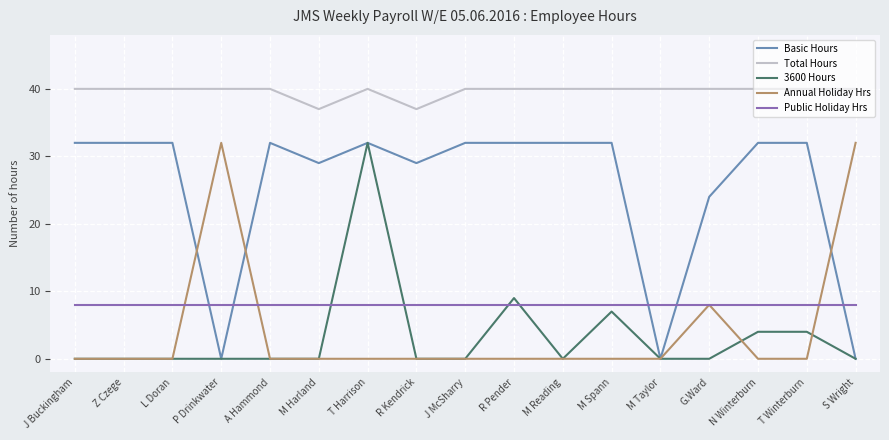

Reading left to right, what are all the values shown in this chart?

Basic Hours: J Buckingham=32	Z Czege=32	L Doran=32	P Drinkwater=0	A Hammond=32	M Harland=29	T Harrison=32	R Kendrick=29	J McSharry=32	R Pender=32	M Reading=32	M Spann=32	M Taylor=0	G.Ward=24	N Winterburn=32	T Winterburn=32	S Wright=0
Total Hours: J Buckingham=40	Z Czege=40	L Doran=40	P Drinkwater=40	A Hammond=40	M Harland=37	T Harrison=40	R Kendrick=37	J McSharry=40	R Pender=40	M Reading=40	M Spann=40	M Taylor=40	G.Ward=40	N Winterburn=40	T Winterburn=40	S Wright=40
3600 Hours: J Buckingham=0	Z Czege=0	L Doran=0	P Drinkwater=0	A Hammond=0	M Harland=0	T Harrison=32	R Kendrick=0	J McSharry=0	R Pender=9	M Reading=0	M Spann=7	M Taylor=0	G.Ward=0	N Winterburn=4	T Winterburn=4	S Wright=0
Annual Holiday Hrs: J Buckingham=0	Z Czege=0	L Doran=0	P Drinkwater=32	A Hammond=0	M Harland=0	T Harrison=0	R Kendrick=0	J McSharry=0	R Pender=0	M Reading=0	M Spann=0	M Taylor=0	G.Ward=8	N Winterburn=0	T Winterburn=0	S Wright=32
Public Holiday Hrs: J Buckingham=8	Z Czege=8	L Doran=8	P Drinkwater=8	A Hammond=8	M Harland=8	T Harrison=8	R Kendrick=8	J McSharry=8	R Pender=8	M Reading=8	M Spann=8	M Taylor=8	G.Ward=8	N Winterburn=8	T Winterburn=8	S Wright=8